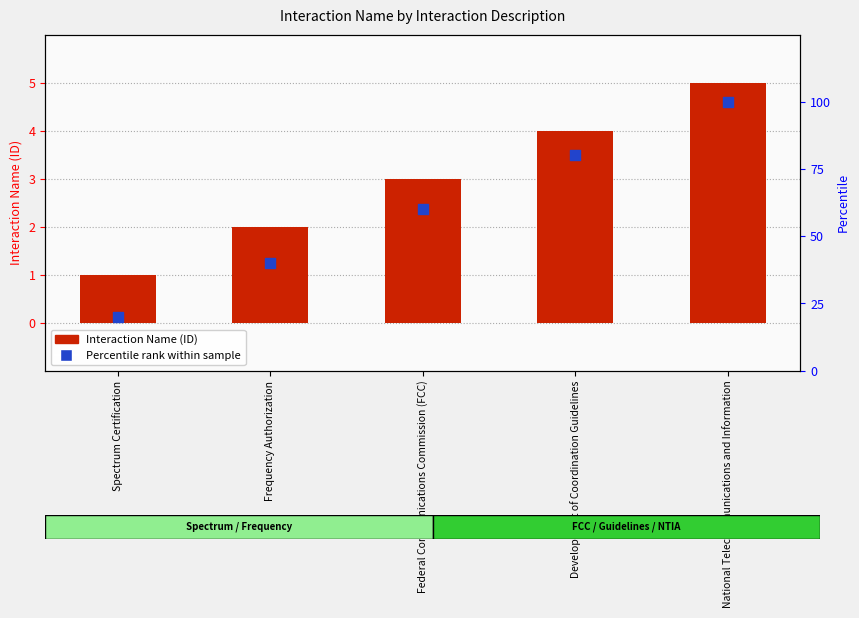

Which series reaches the maximum Y coordinate?

Percentile rank within sample